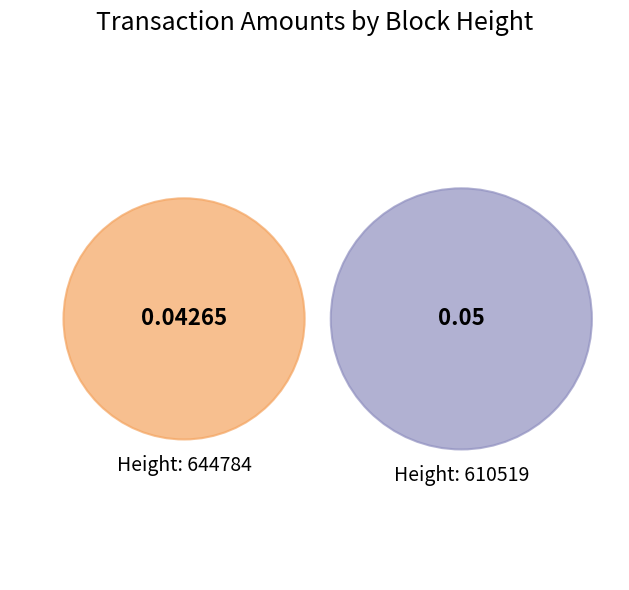

The 610519 slice represents 54% of the pie. True or false?

True